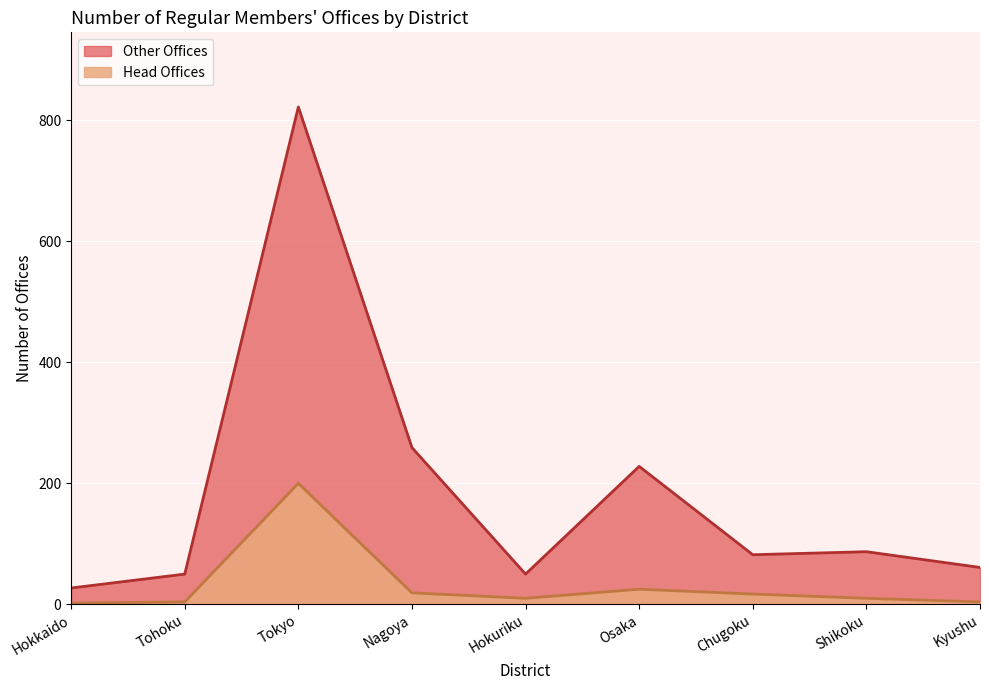

At which label does Head Offices first exceed 10?

Tokyo